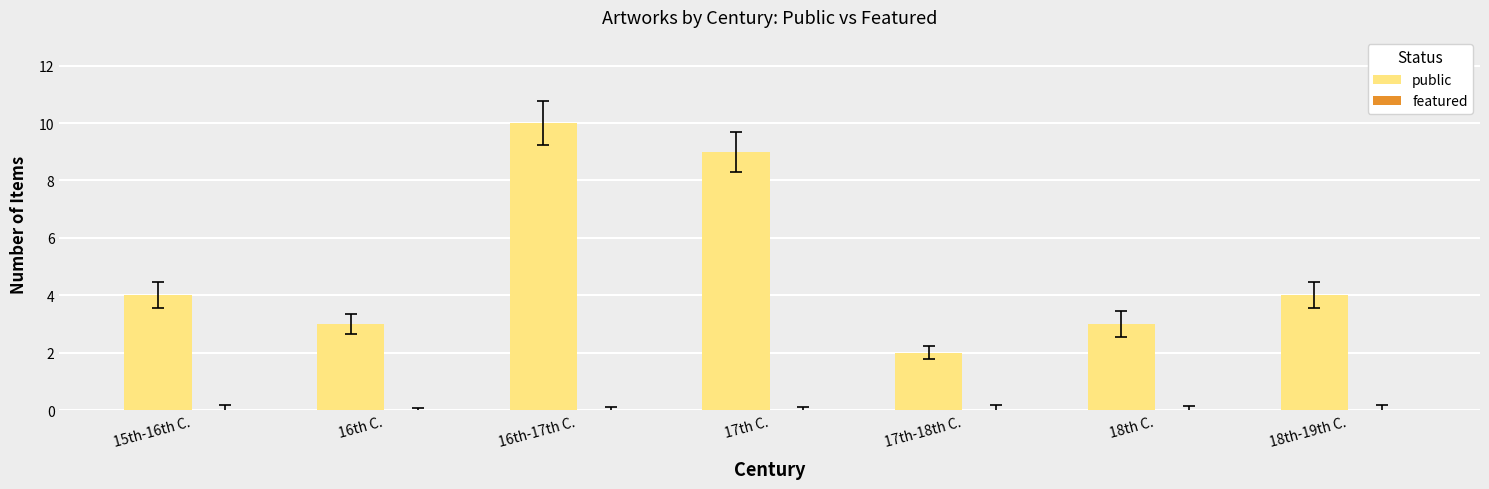

What is the greatest value displayed?

10